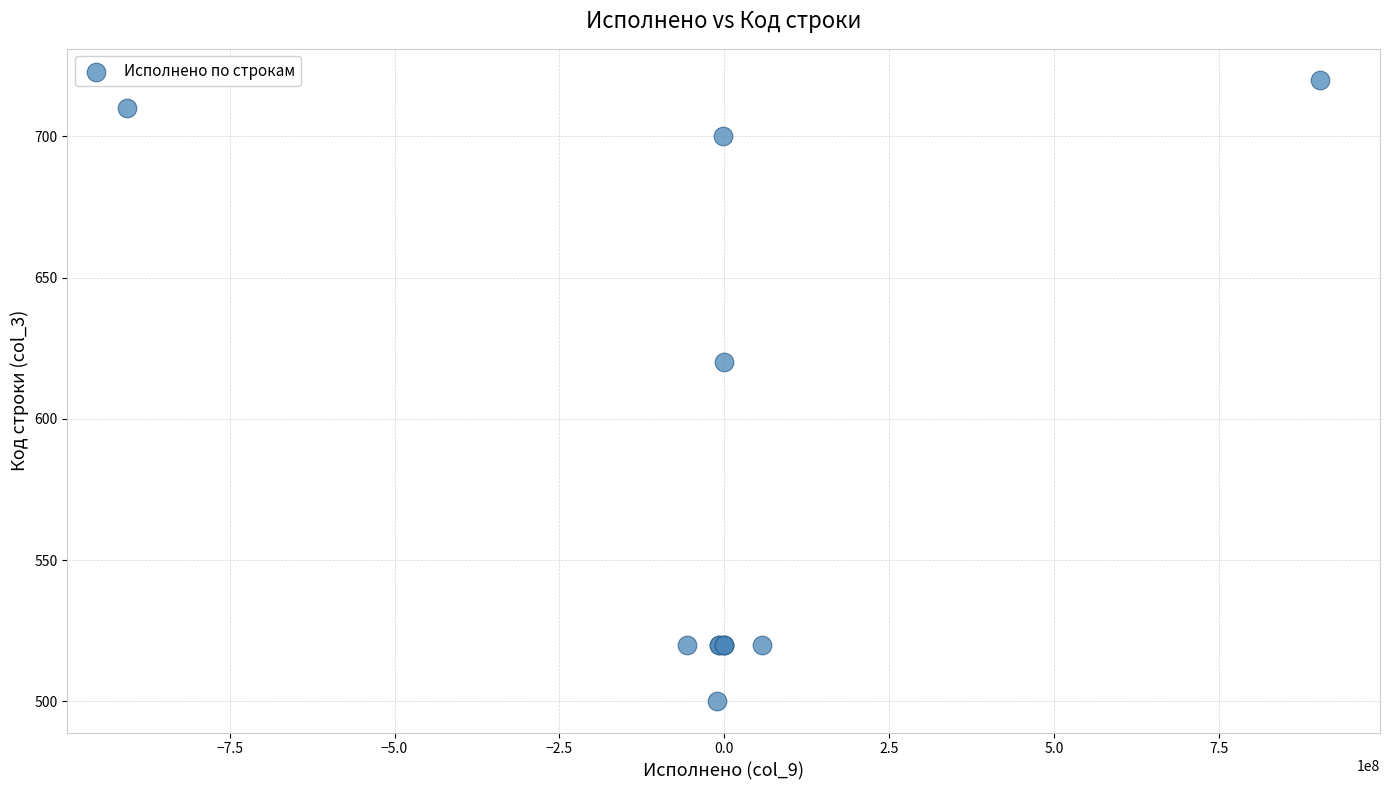

What Y value in the scatter plot is closest to 610?

620